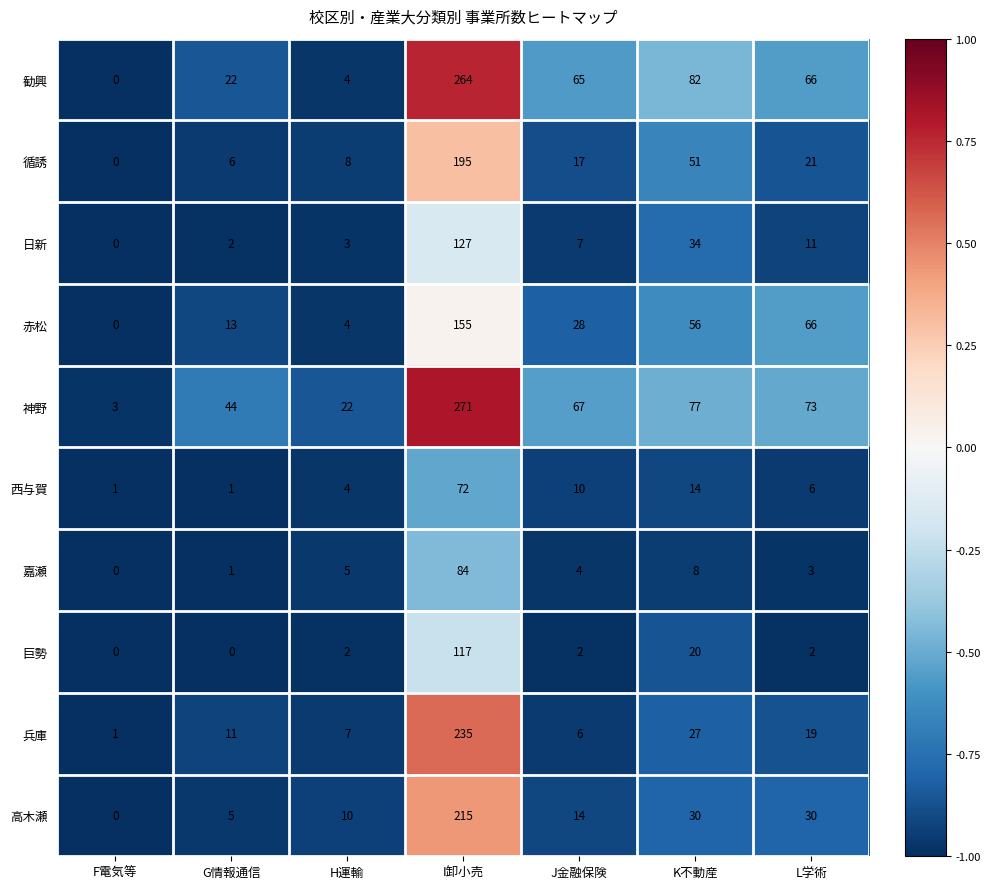

How many distinct data groups are displayed?

10